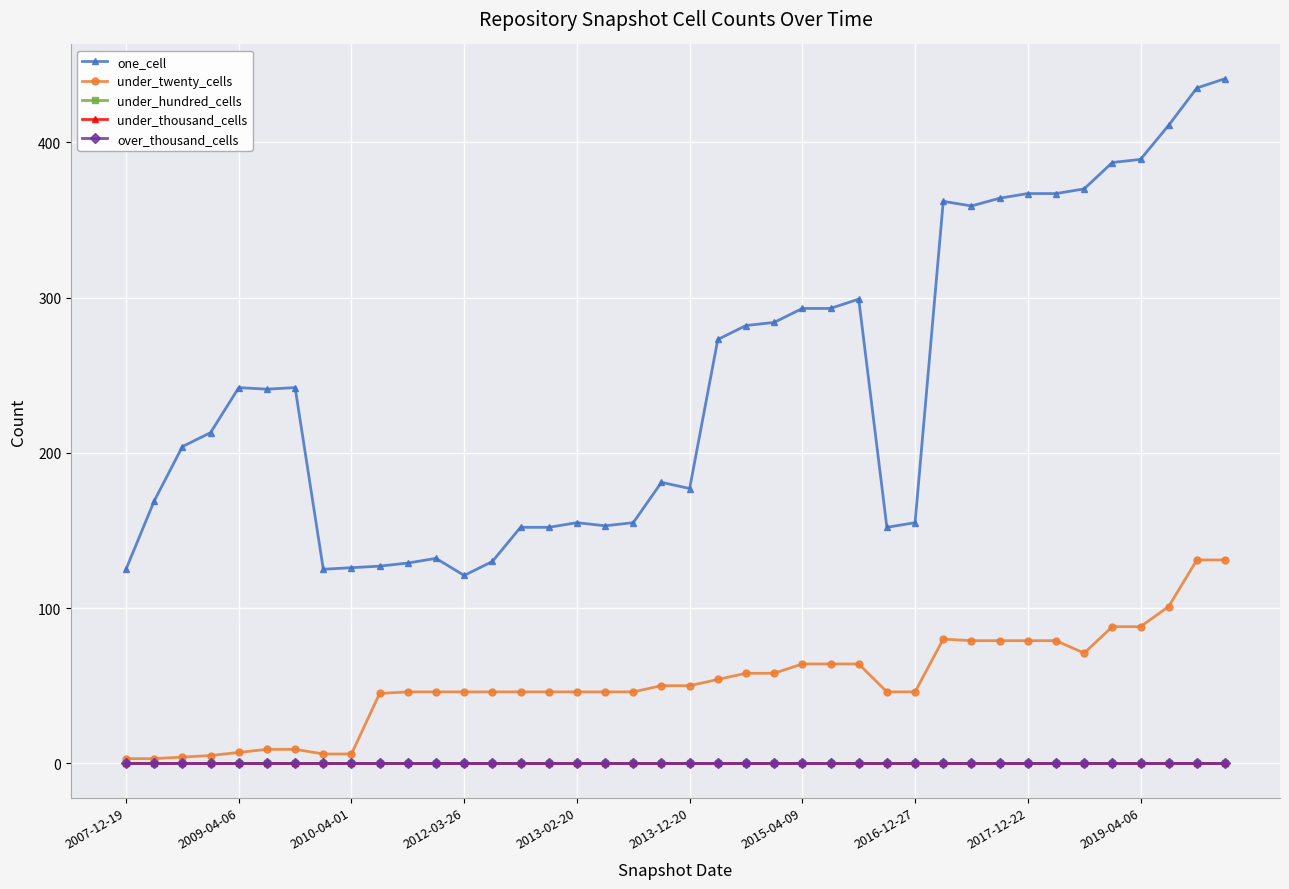

True or false: over_thousand_cells and under_thousand_cells intersect in this chart.

False